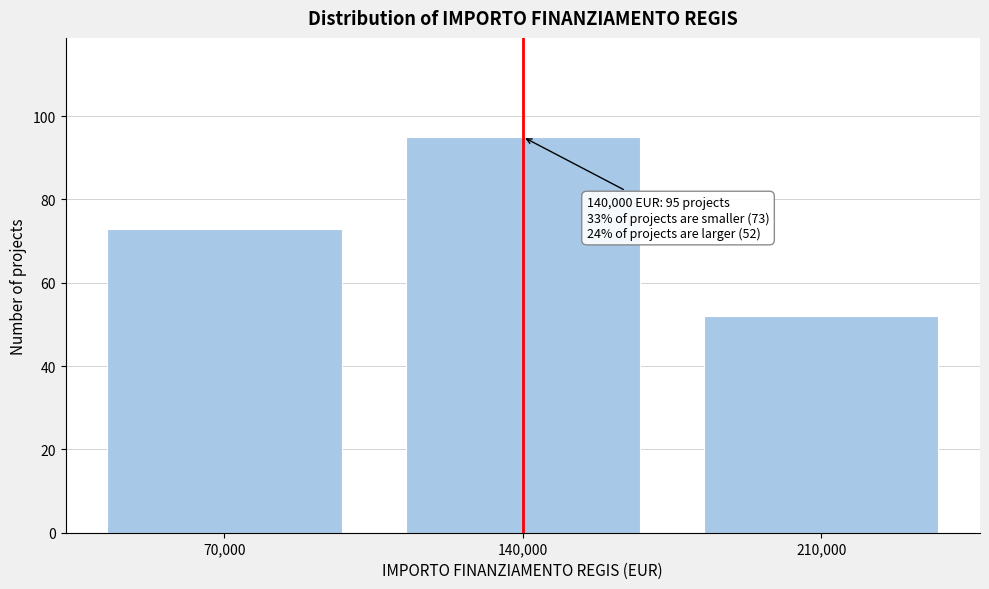

Over which range of the x-axis is the bar tallest?

105000 to 175000